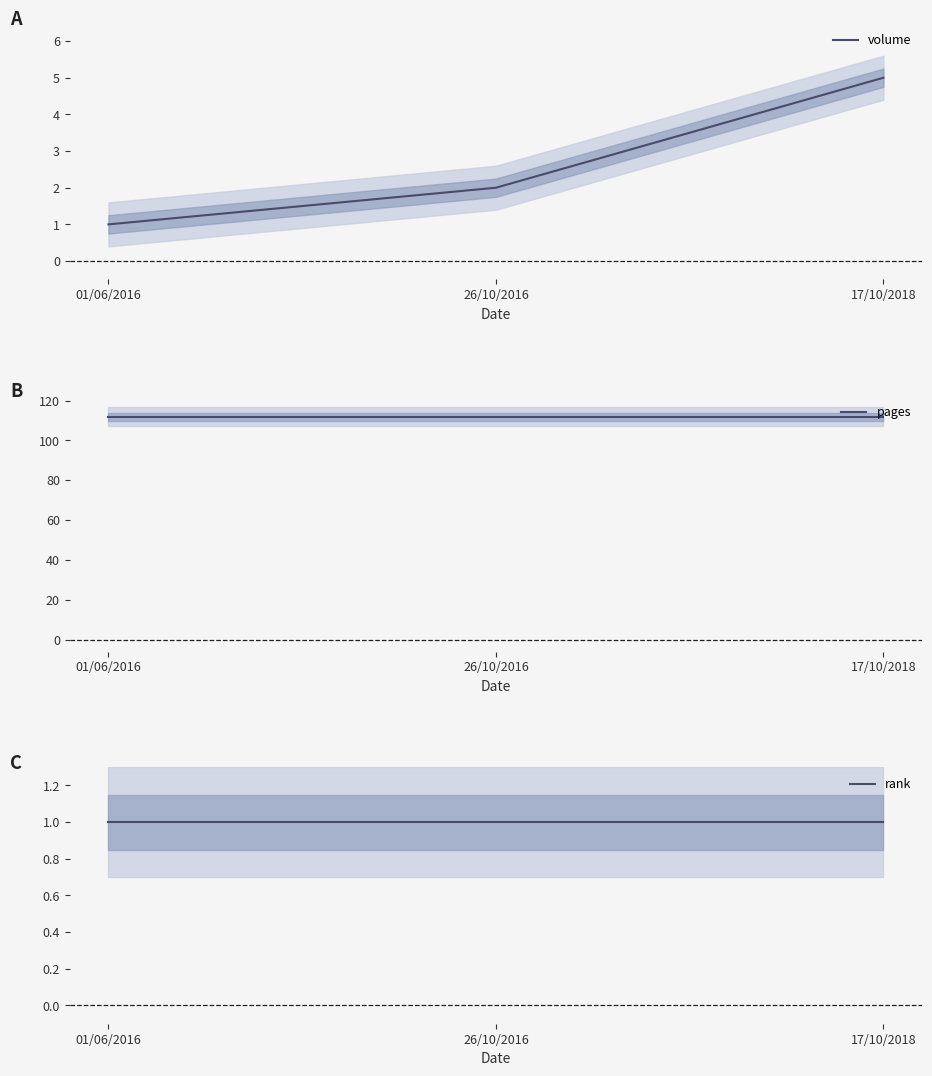

Which has a higher value, 17/10/2018 or 26/10/2016?

17/10/2018